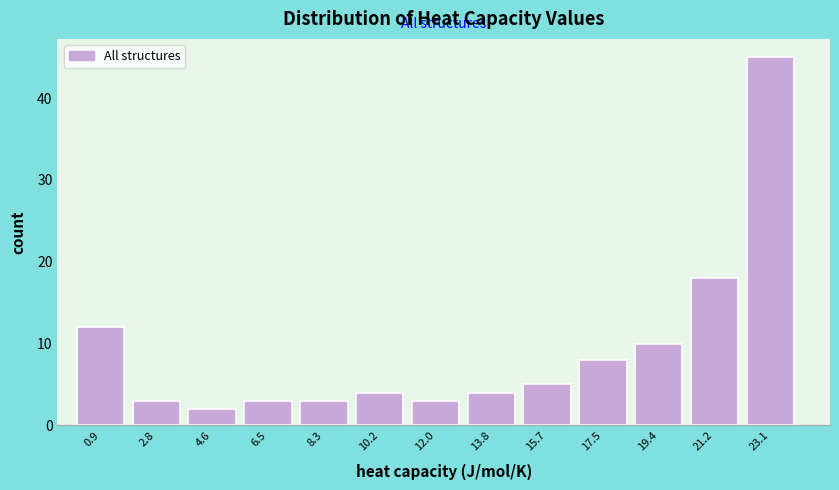

How tall is the bar that spans 16.6 to 18.4 on the x-axis? Neither the bar edges nor the heights are printed on the chart, so give them approximately, as read against the axes.

8